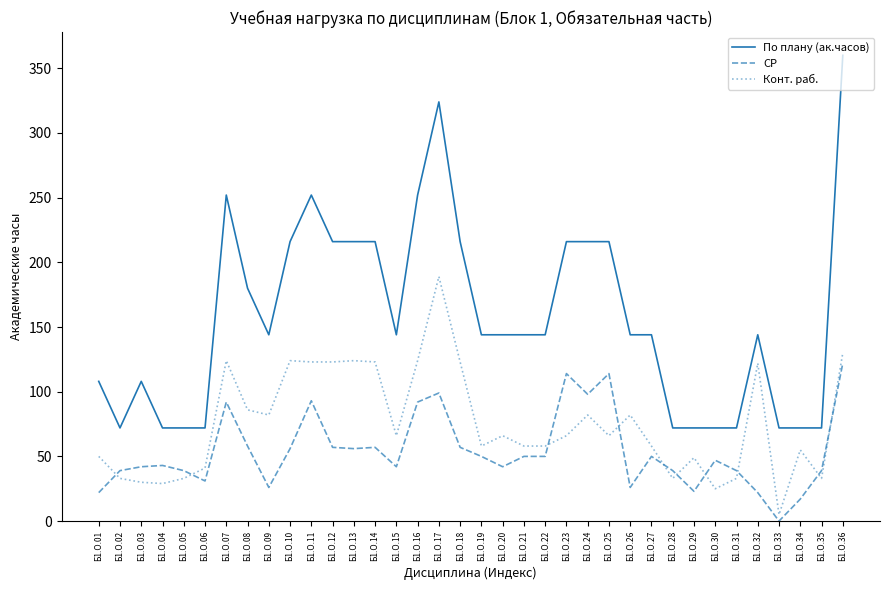

Rank the series by their average value, from lowest to highest.

СР, Конт. раб., По плану (ак.часов)